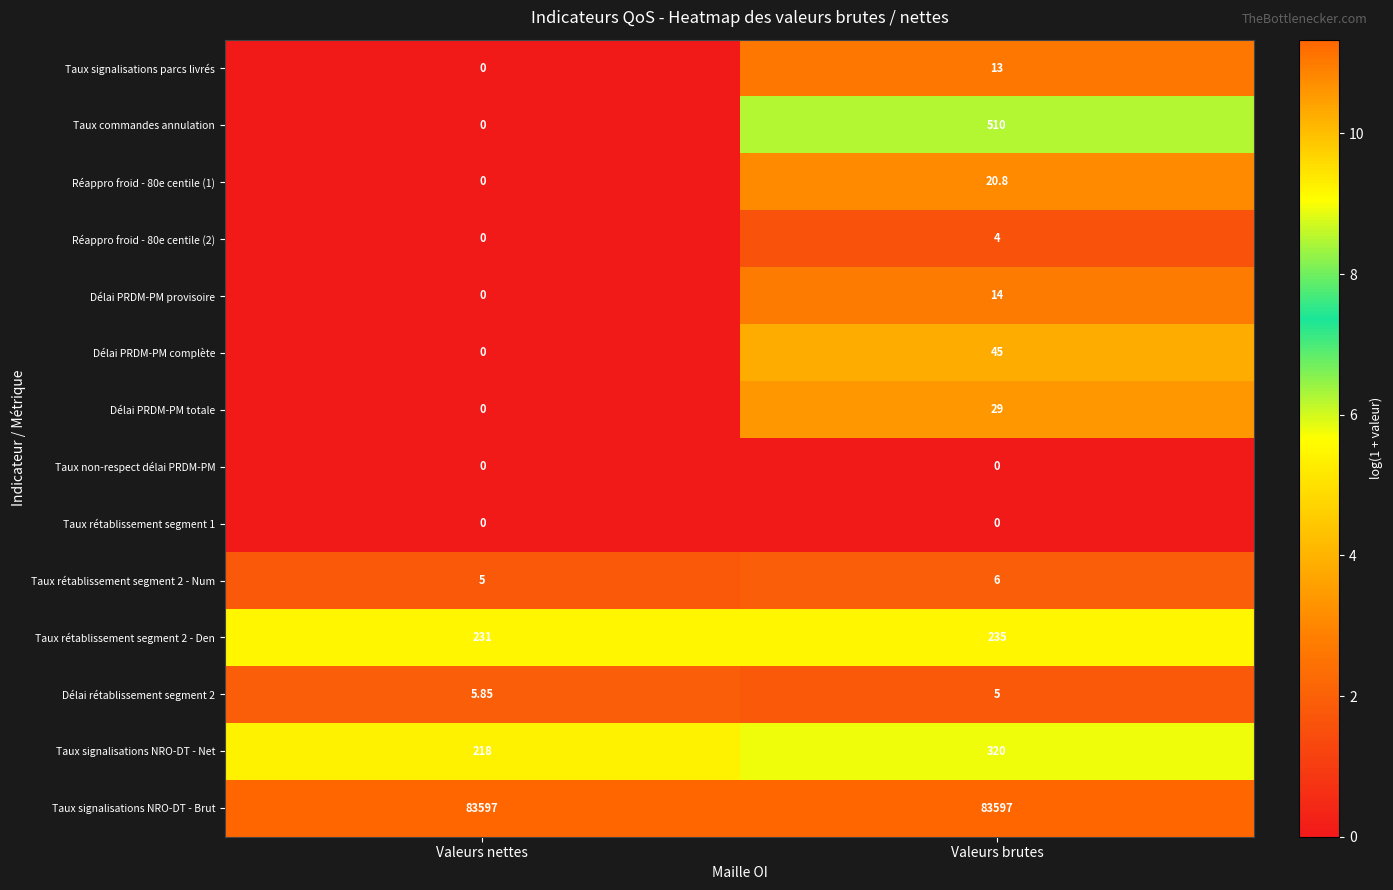

At which label does Taux rétablissement segment 2 - Den reach its minimum?

Valeurs nettes